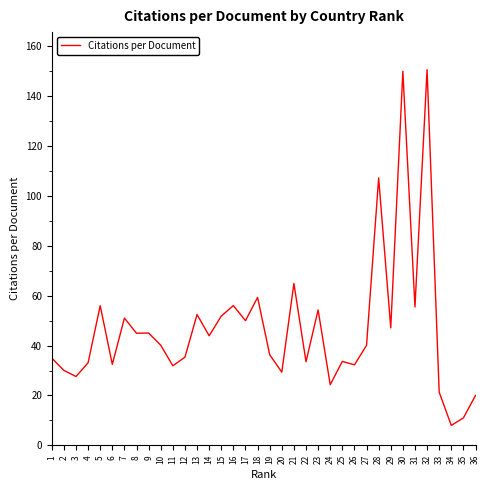

Is it true that the value at 23 is 79.9?

False